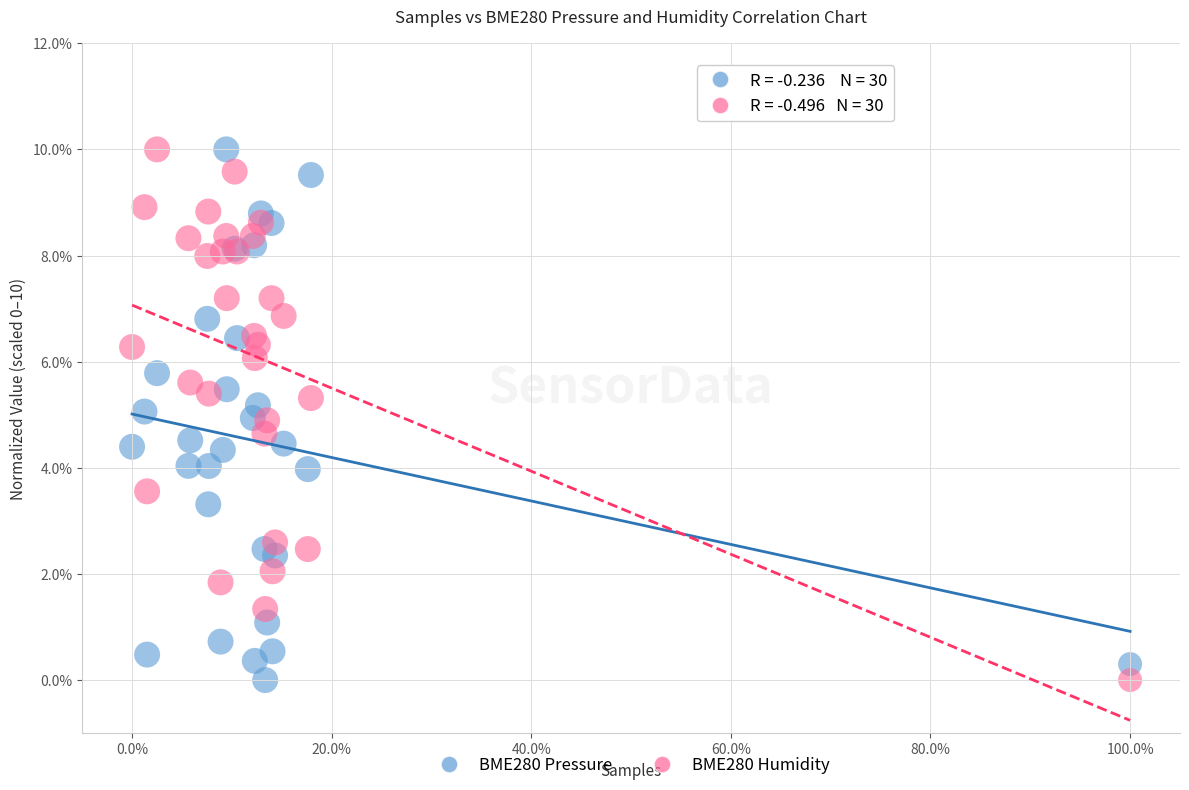

What is the X range (max minus min) for the scatter plot?

1.0